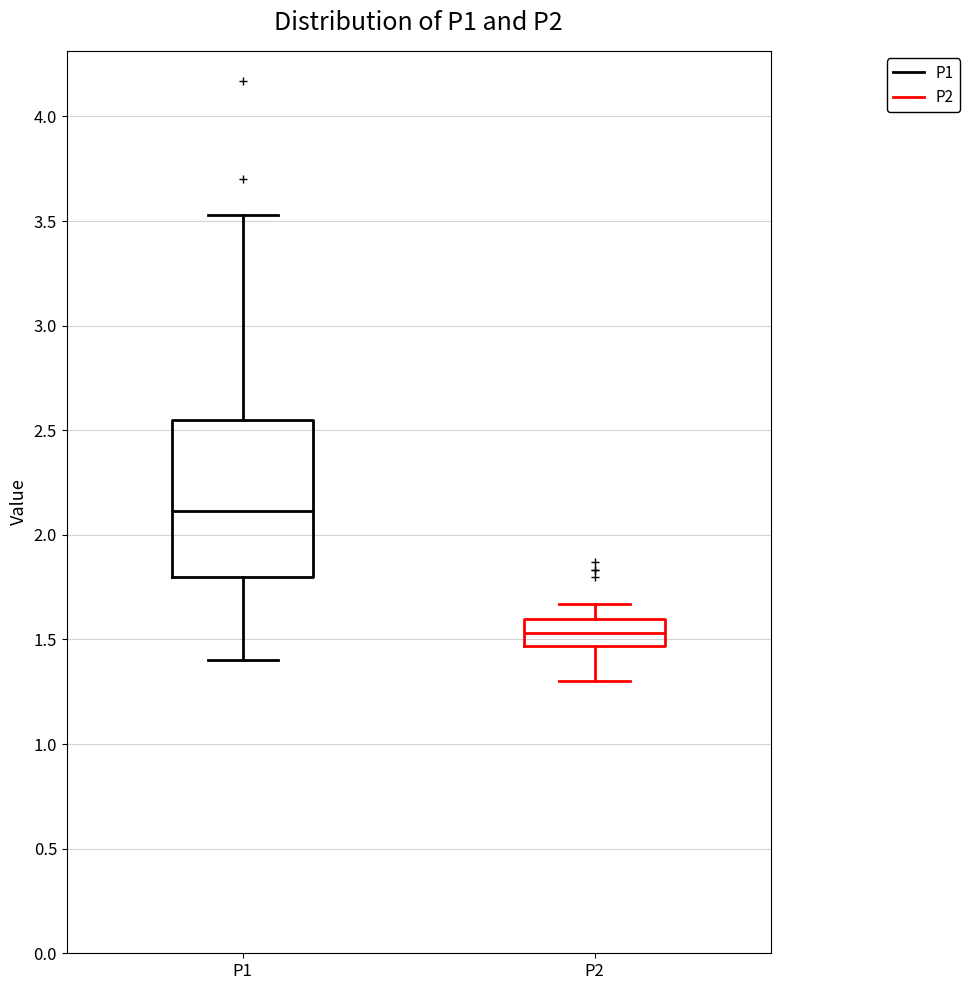

Where does the lower whisker of the box for P2 end on the y-axis? The values are not printed on the chart, so give them approximately, as read against the axis.

1.30